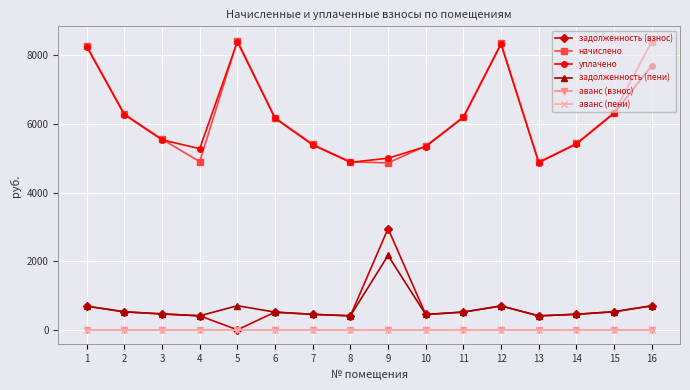

Rank the series at 14 from highest to lowest value.

начислено, уплачено, задолженность (взнос), задолженность (пени), аванс (взнос), аванс (пени)